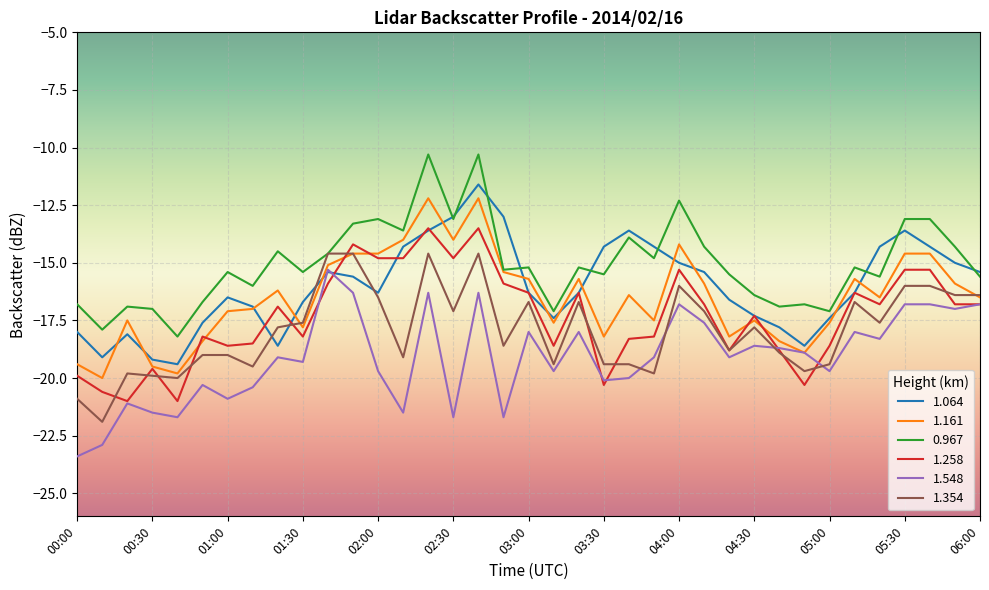

Reading left to right, extract all data points from this chart.

1.064: -18.0	-19.1	-18.1	-19.2	-19.4	-17.6	-16.5	-16.9	-18.6	-16.7	-15.4	-15.6	-16.3	-14.3	-13.6	-13.0	-11.6	-13.0	-16.3	-17.4	-16.3	-14.3	-13.6	-14.3	-15.0	-15.4	-16.6	-17.3	-17.8	-18.6	-17.4	-16.3	-14.3	-13.6	-14.3	-15.0	-15.4
1.161: -19.4	-20.0	-17.5	-19.5	-19.8	-18.4	-17.1	-17.0	-16.2	-17.8	-15.1	-14.6	-14.6	-14.0	-12.2	-14.0	-12.2	-15.4	-15.7	-17.6	-15.7	-18.2	-16.4	-17.5	-14.2	-15.9	-18.2	-17.5	-18.4	-18.9	-17.6	-15.7	-16.5	-14.6	-14.6	-15.9	-16.5
0.967: -16.8	-17.9	-16.9	-17.0	-18.2	-16.7	-15.4	-16.0	-14.5	-15.4	-14.6	-13.3	-13.1	-13.6	-10.3	-13.1	-10.3	-15.3	-15.2	-17.1	-15.2	-15.5	-13.9	-14.8	-12.3	-14.3	-15.5	-16.4	-16.9	-16.8	-17.1	-15.2	-15.6	-13.1	-13.1	-14.3	-15.6
1.258: -19.9	-20.6	-21.0	-19.6	-21.0	-18.2	-18.6	-18.5	-16.9	-18.2	-15.9	-14.2	-14.8	-14.8	-13.5	-14.8	-13.5	-15.9	-16.3	-18.6	-16.3	-20.3	-18.3	-18.2	-15.3	-16.8	-18.8	-17.3	-18.8	-20.3	-18.6	-16.3	-16.8	-15.3	-15.3	-16.8	-16.8
1.548: -23.4	-22.9	-21.1	-21.5	-21.7	-20.3	-20.9	-20.4	-19.1	-19.3	-15.3	-16.3	-19.7	-21.5	-16.3	-21.7	-16.3	-21.7	-18.0	-19.7	-18.0	-20.1	-20.0	-19.1	-16.8	-17.6	-19.1	-18.6	-18.7	-18.9	-19.7	-18.0	-18.3	-16.8	-16.8	-17.0	-16.8
1.354: -20.9	-21.9	-19.8	-19.9	-20.0	-19.0	-19.0	-19.5	-17.8	-17.6	-14.6	-14.6	-16.5	-19.1	-14.6	-17.1	-14.6	-18.6	-16.7	-19.4	-16.7	-19.4	-19.4	-19.8	-16.0	-17.1	-18.8	-17.8	-18.9	-19.7	-19.4	-16.7	-17.6	-16.0	-16.0	-16.4	-16.4